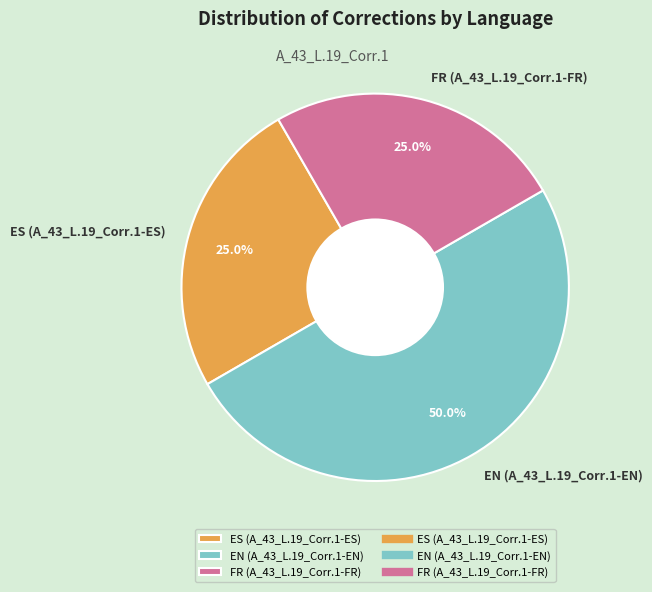

How many slices are in this pie chart?

3